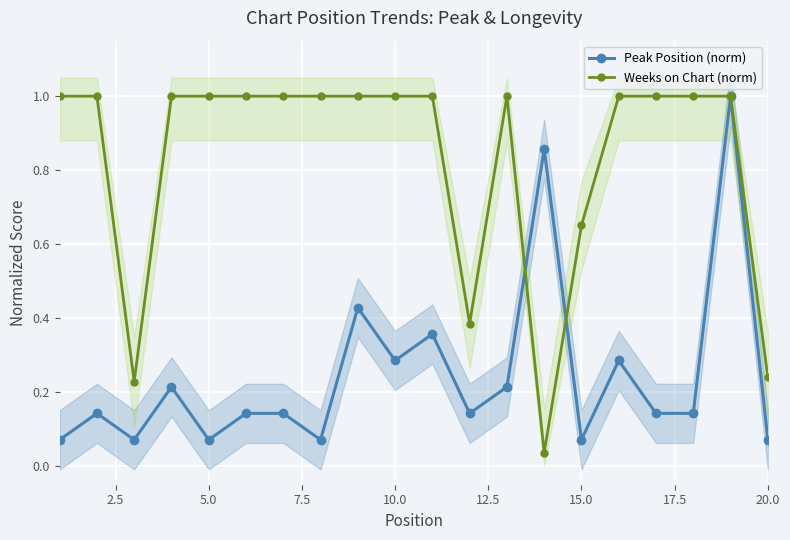

List the series in order of their overall mean, lowest first.

Peak Position (norm), Weeks on Chart (norm)